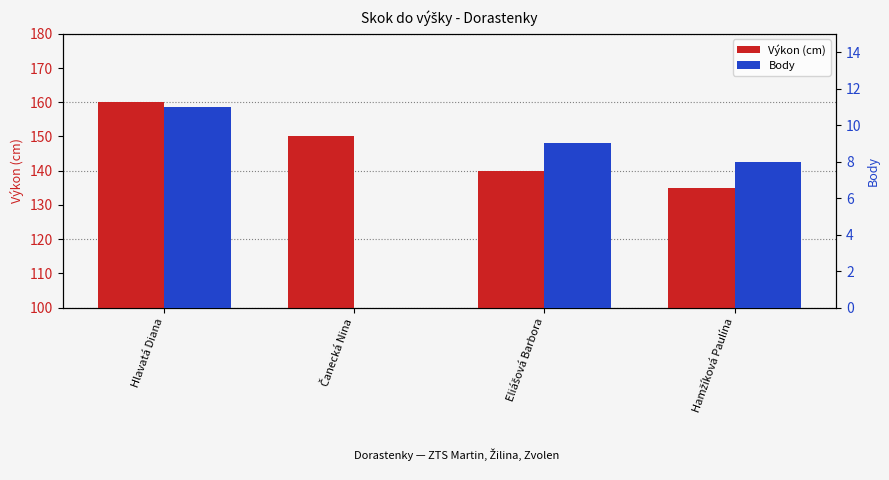

Reading right to left, list all the values displayed in this chart.

Výkon (cm): 135	140	150	160
Body: 8	9	0	11